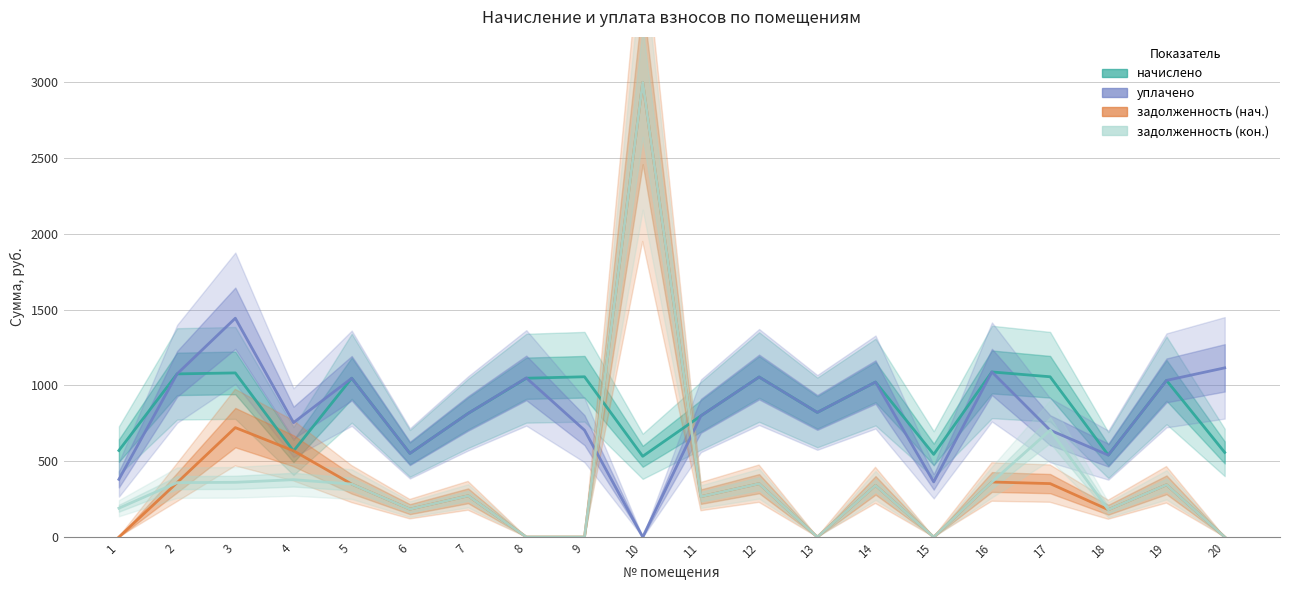

At how many categories does at least one series exceed 127?

20